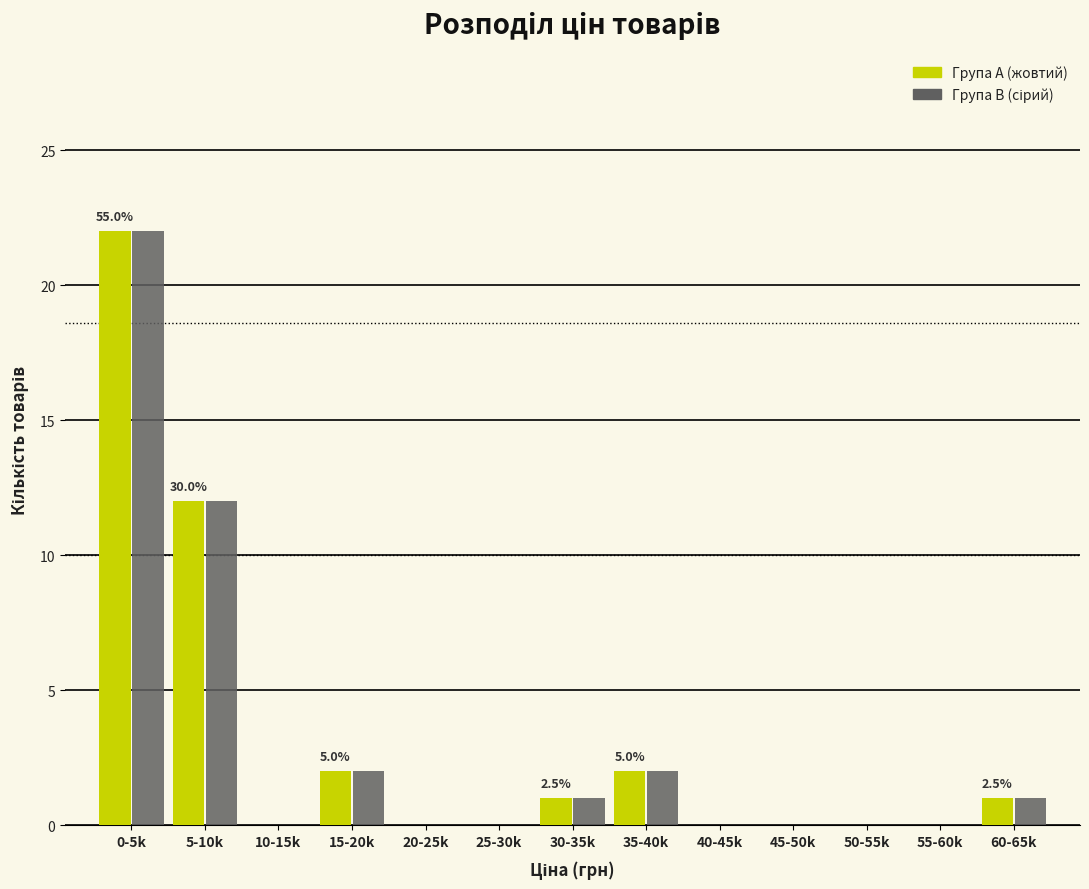

Which label corresponds to the largest value in the chart?

0-5k